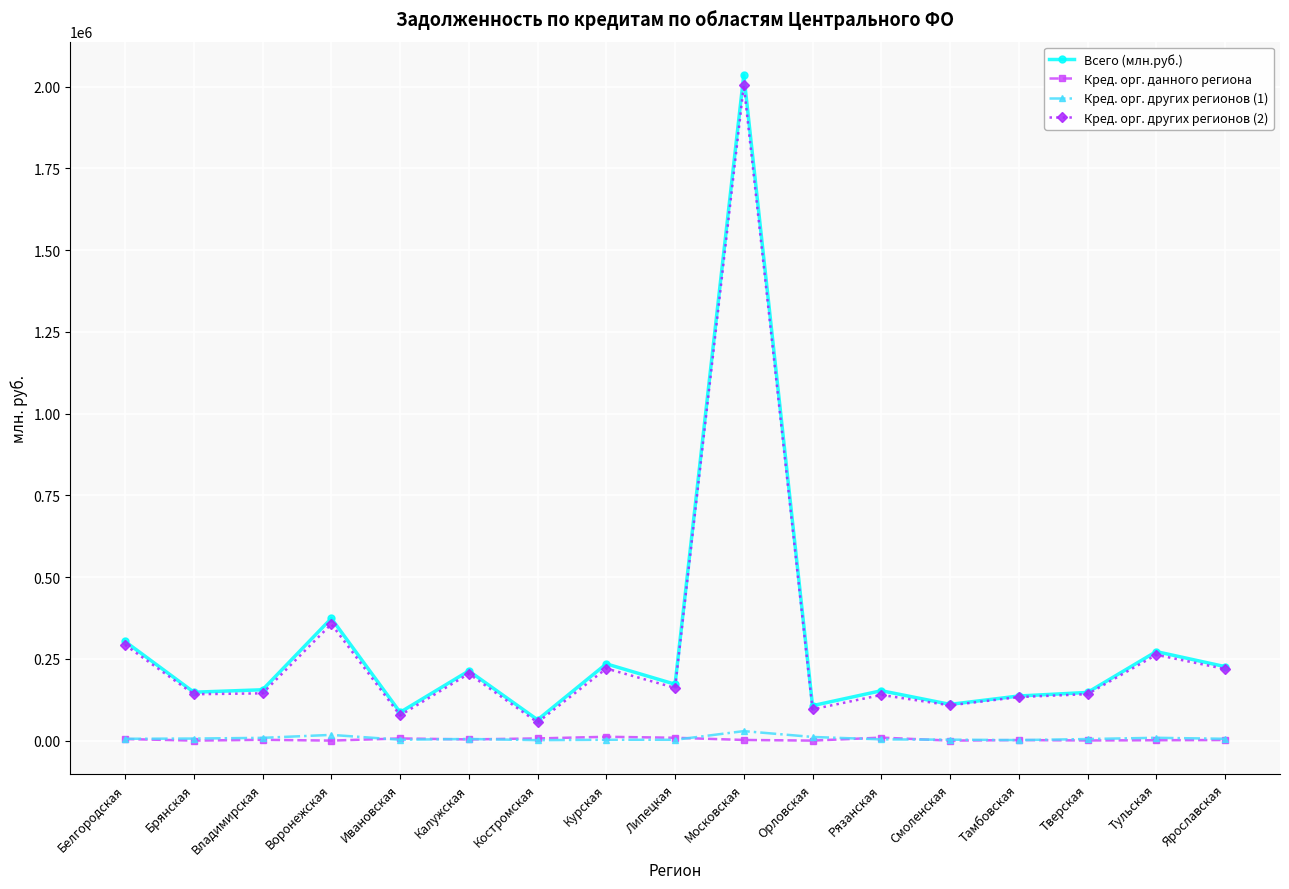

The value of Кред. орг. других регионов (2) at Воронежская is 123549. True or false?

False